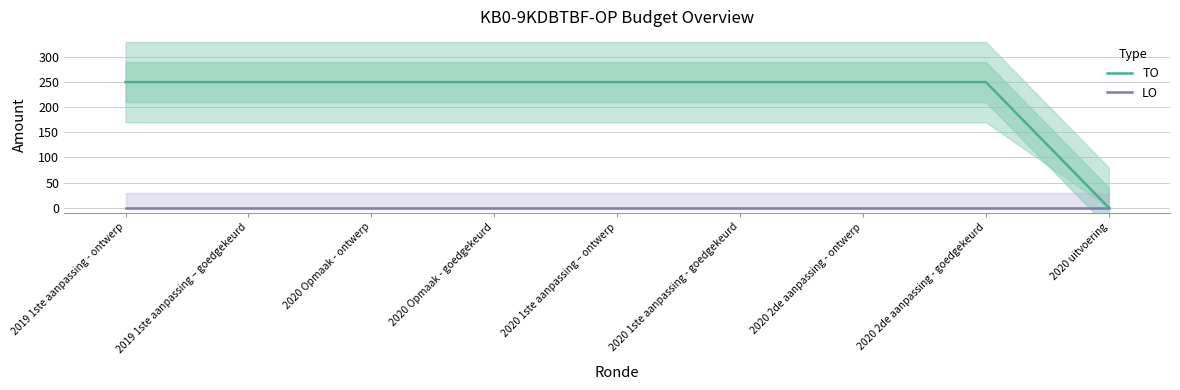

Reading left to right, list all the values displayed in this chart.

TO: 2019 1ste aanpassing - ontwerp=250	2019 1ste aanpassing – goedgekeurd=250	2020 Opmaak - ontwerp=250	2020 Opmaak - goedgekeurd=250	2020 1ste aanpassing – ontwerp=250	2020 1ste aanpassing - goedgekeurd=250	2020 2de aanpassing - ontwerp=250	2020 2de aanpassing - goedgekeurd=250	2020 uitvoering=0
LO: 2019 1ste aanpassing - ontwerp=0	2019 1ste aanpassing – goedgekeurd=0	2020 Opmaak - ontwerp=0	2020 Opmaak - goedgekeurd=0	2020 1ste aanpassing – ontwerp=0	2020 1ste aanpassing - goedgekeurd=0	2020 2de aanpassing - ontwerp=0	2020 2de aanpassing - goedgekeurd=0	2020 uitvoering=0